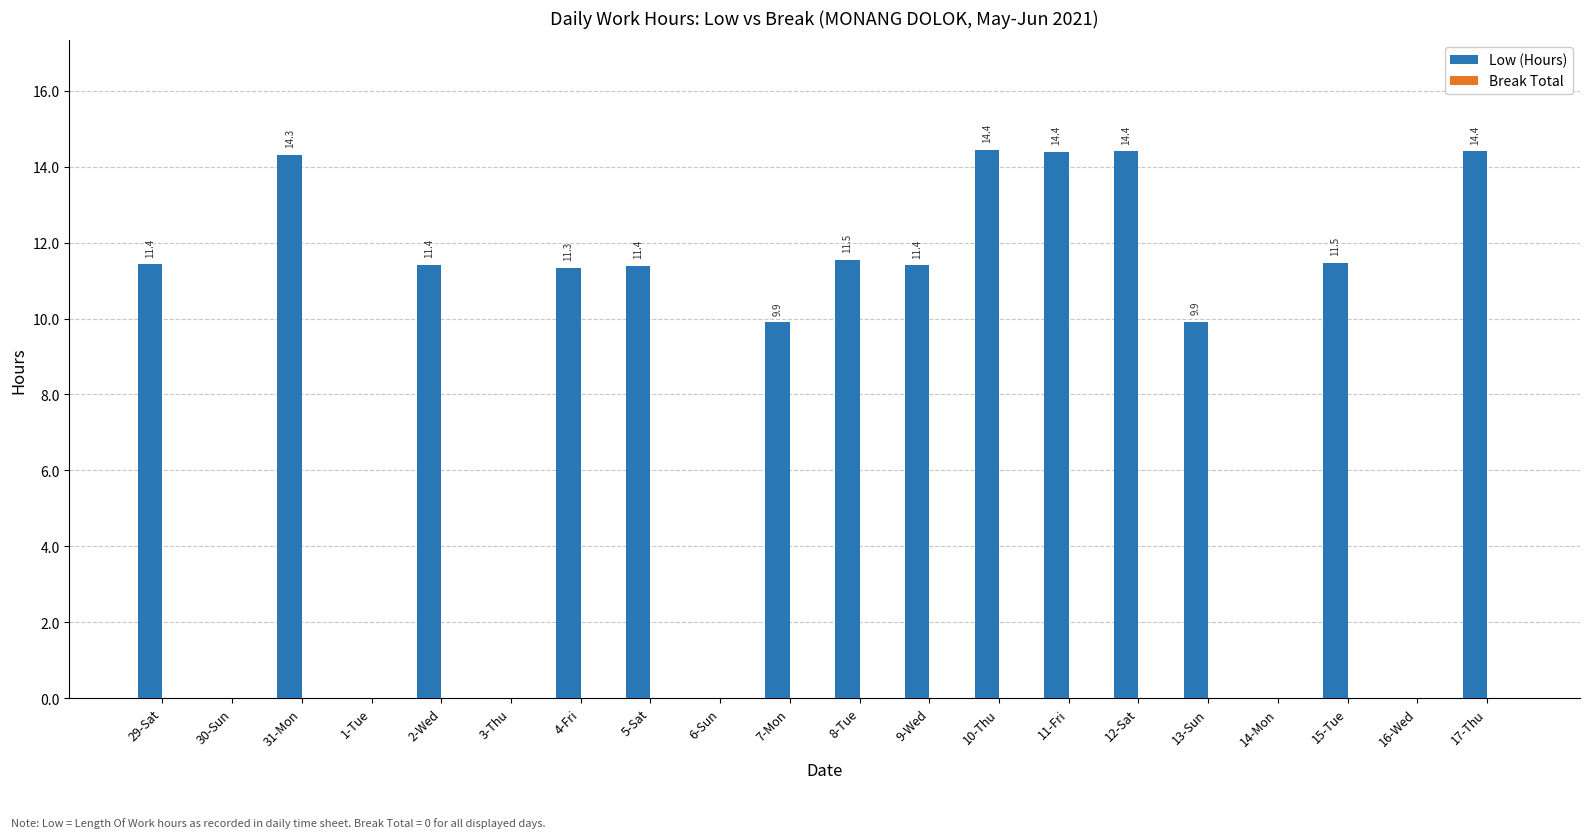

What is the sum of the values at 6-Sun and 31-Mon?

14.3